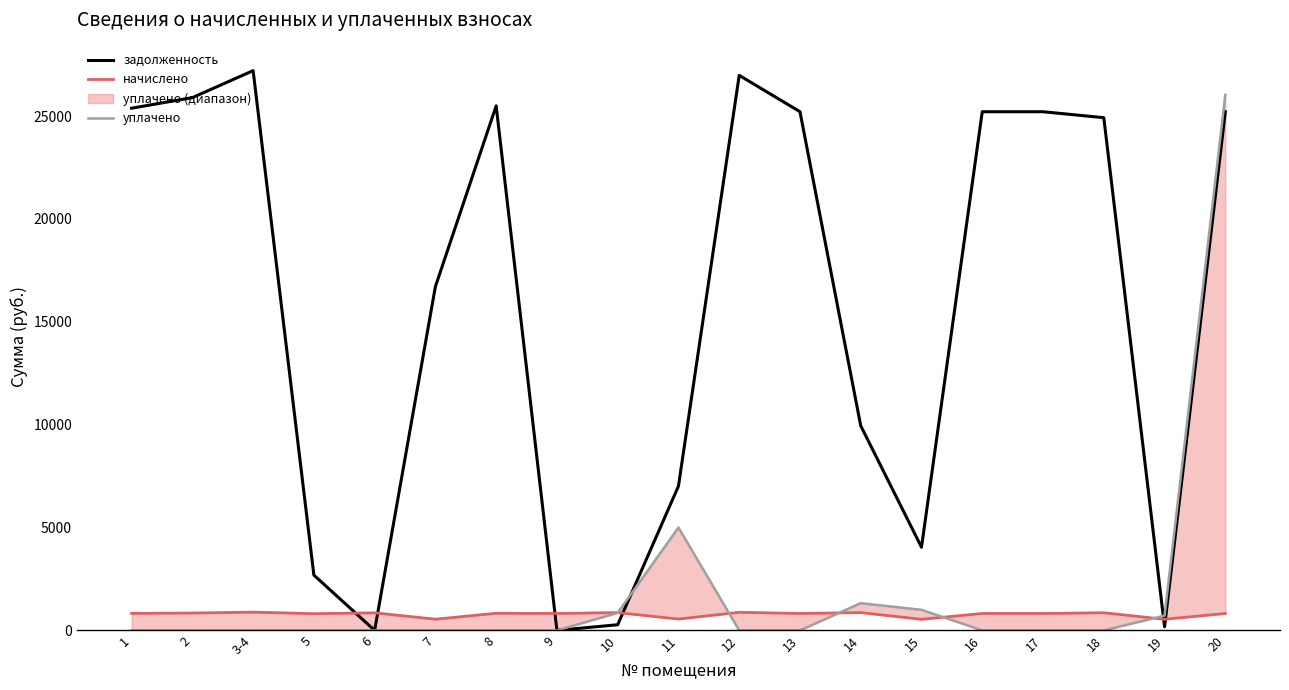

At which category does задолженность reach its first local valley?

6